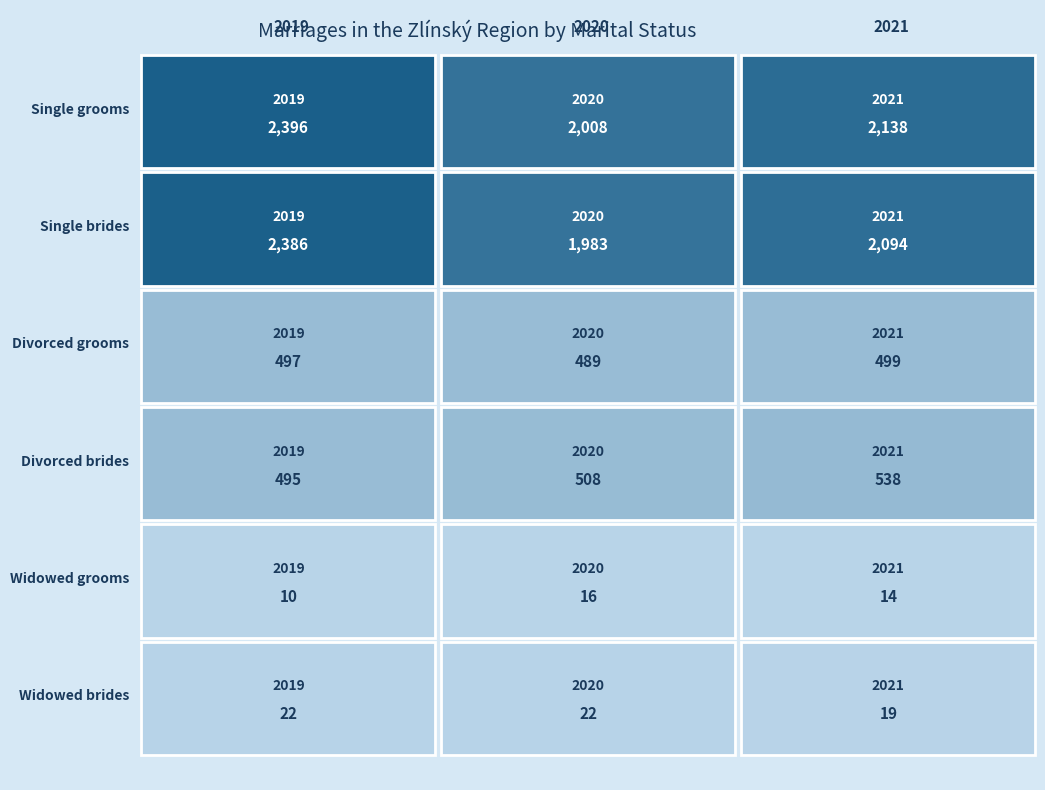

Reading left to right, extract all data points from this chart.

Single grooms: 2396	2008	2138
Single brides: 2386	1983	2094
Divorced grooms: 497	489	499
Divorced brides: 495	508	538
Widowed grooms: 10	16	14
Widowed brides: 22	22	19